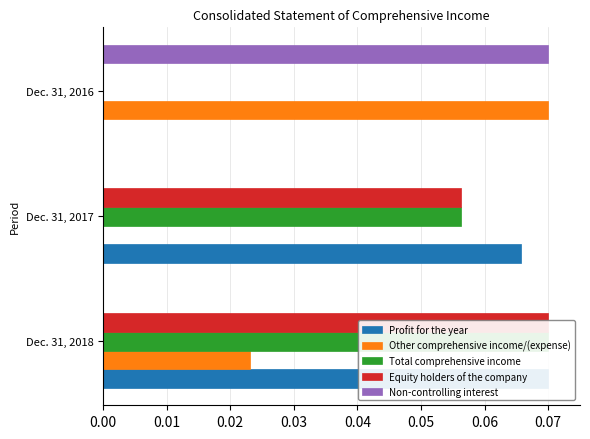

How many bars are there in each group?

5